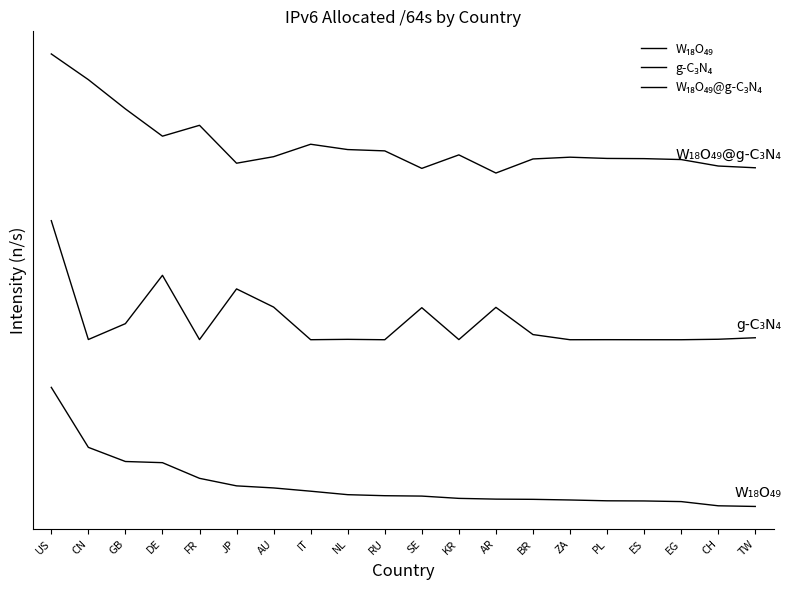

Is this an area chart (filled region under the line)?

No